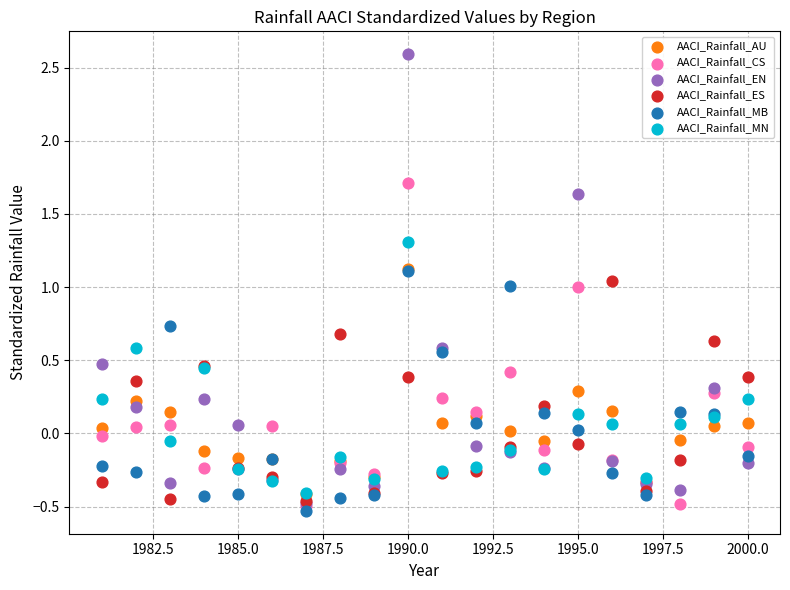

Which series reaches the maximum Y coordinate?

AACI_Rainfall_EN